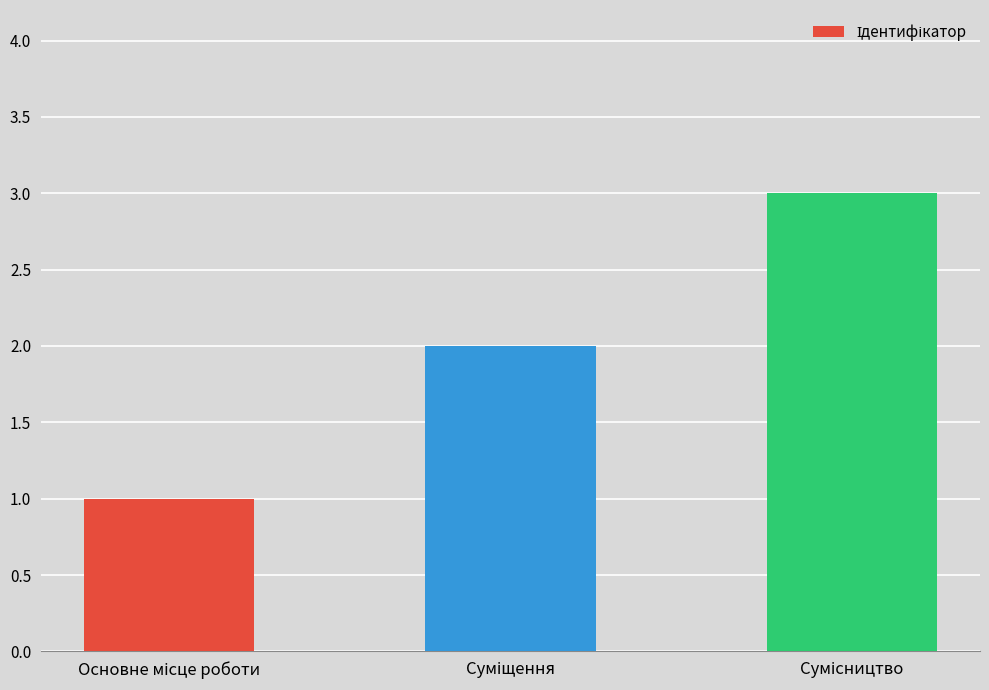

What is the sum of all values?

6